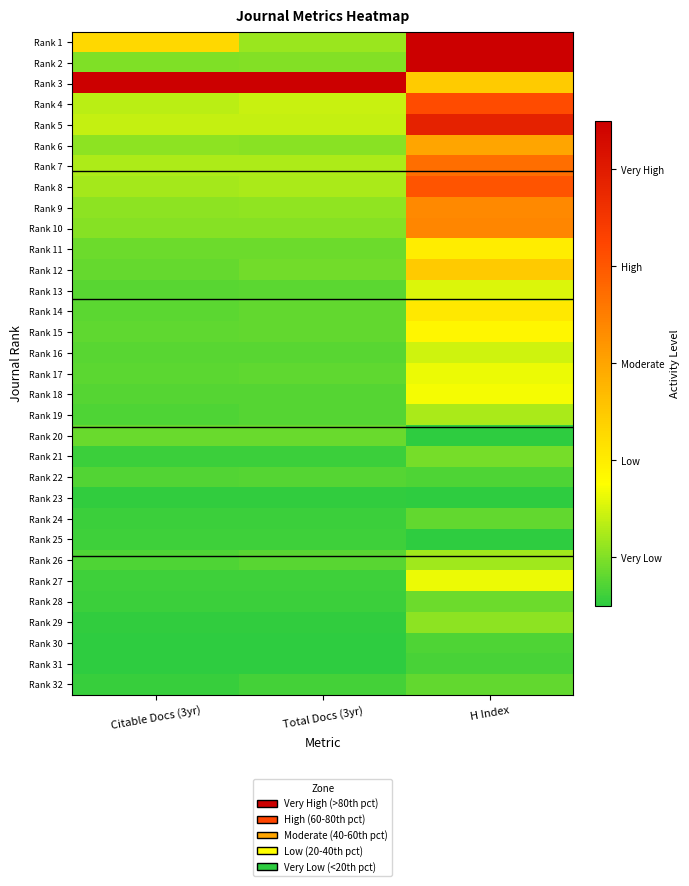

Which label corresponds to the smallest value in the chart?

H Index